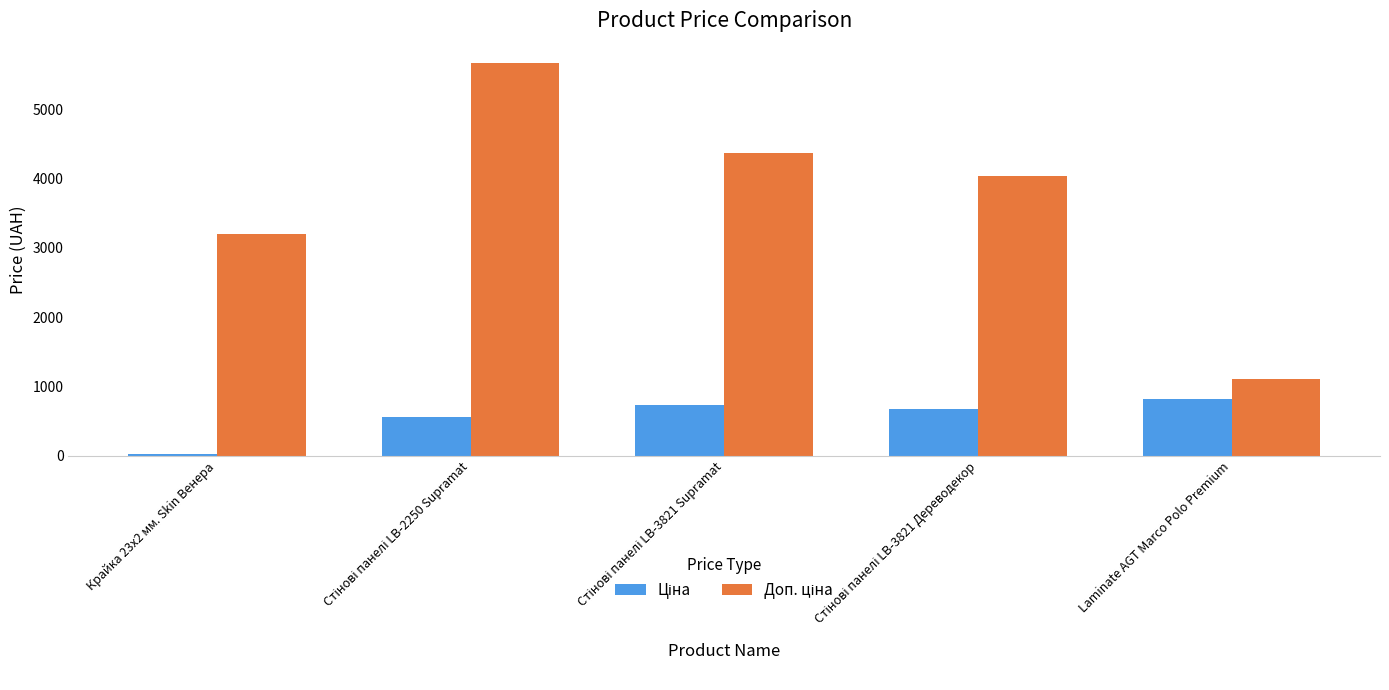

What is the difference between the highest and lowest values at Laminate AGT Marco Polo Premium?

291.9